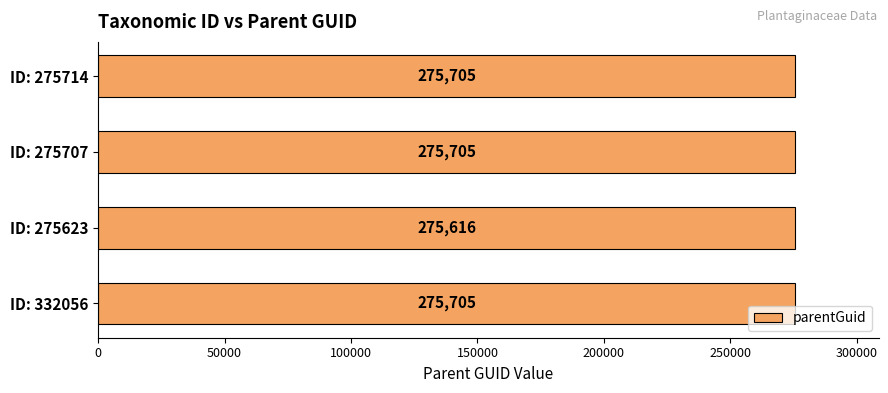

What is the smallest value displayed?

275616